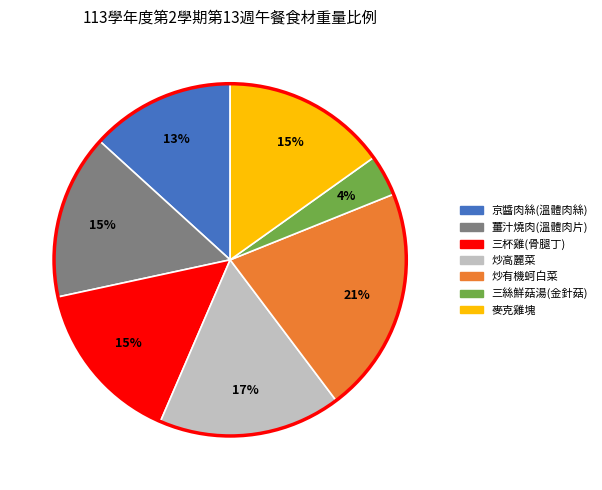

To the nearest percent, what percentage of the pie is 京醬肉絲(溫體肉絲)?

13%